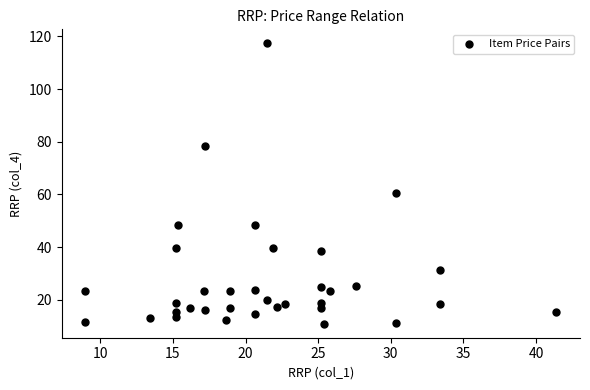

What is the range of Y values (max minus min)?

106.5